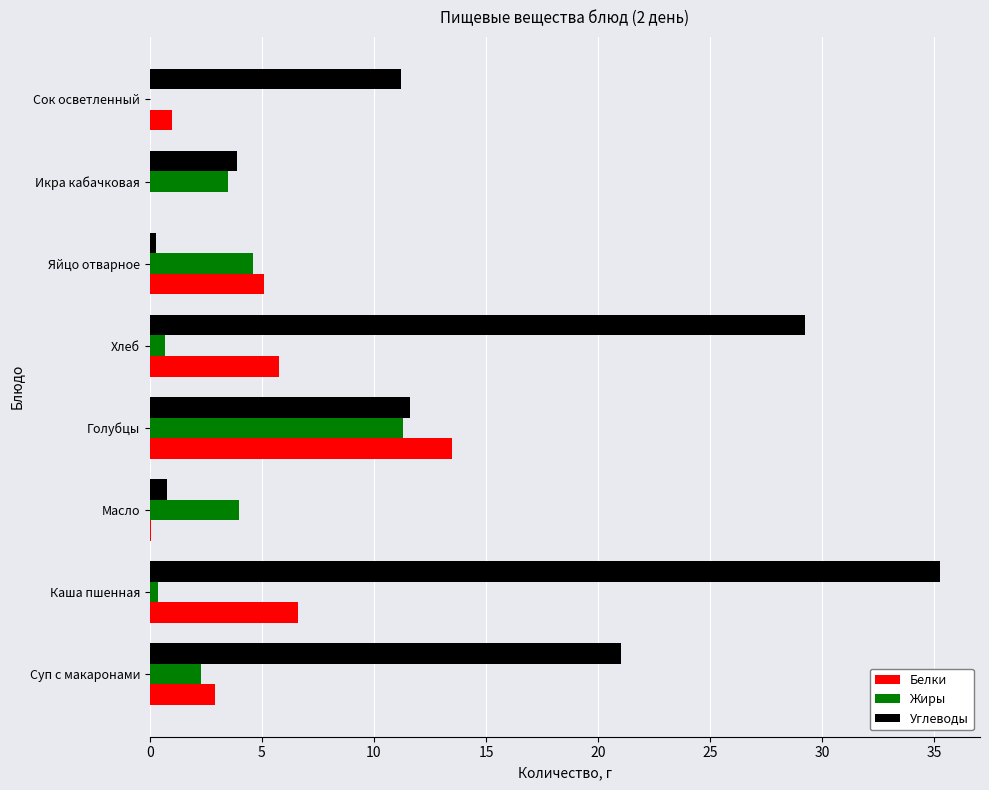

At which category is the sum across all series the highest?

Каша пшенная